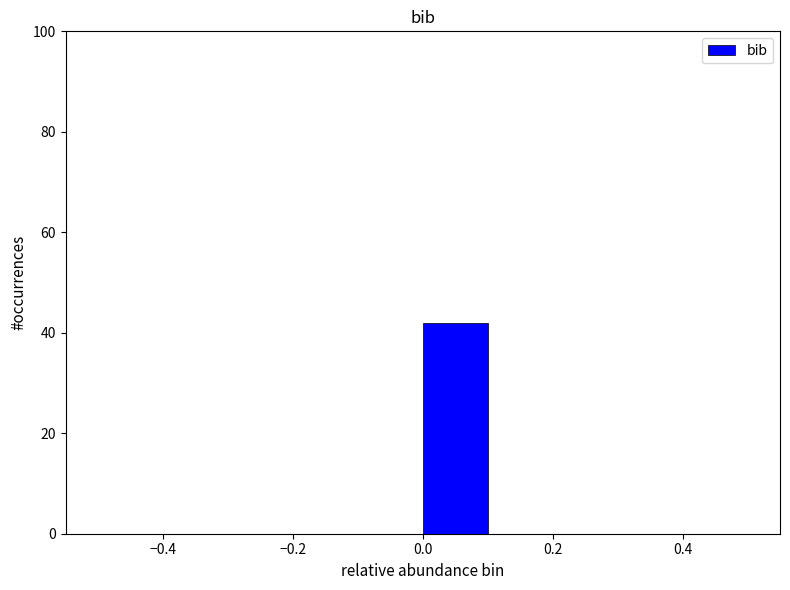

Reading left to right, list every bar in this chart as the range it spans on the x-axis followed by its height. The values are not printed on the chart, so give them approximately, as read against the axis.

-0.5 to -0.4: 0
-0.4 to -0.3: 0
-0.3 to -0.2: 0
-0.2 to -0.1: 0
-0.1 to 0.0: 0
0.0 to 0.1: 42
0.1 to 0.2: 0
0.2 to 0.3: 0
0.3 to 0.4: 0
0.4 to 0.5: 0